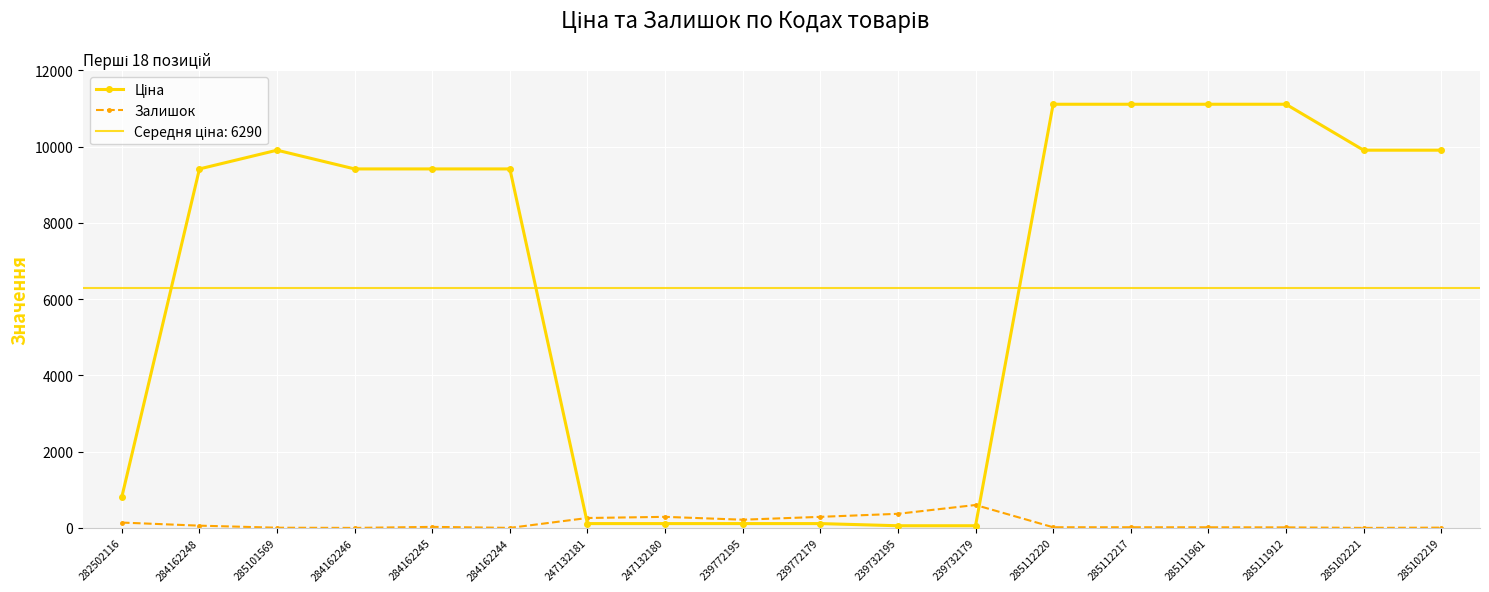

Is it true that Залишок equals 260.0 at 247132181?

True